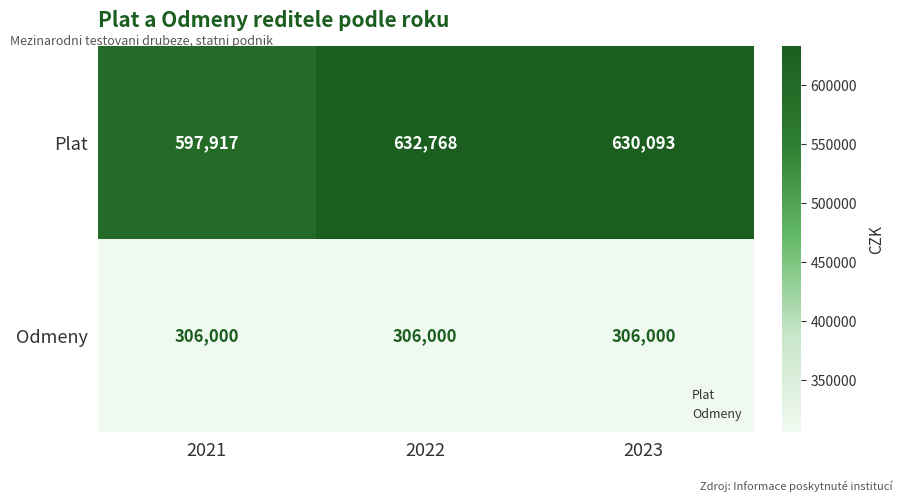

What is the difference between the highest and lowest values at 2023?

324093